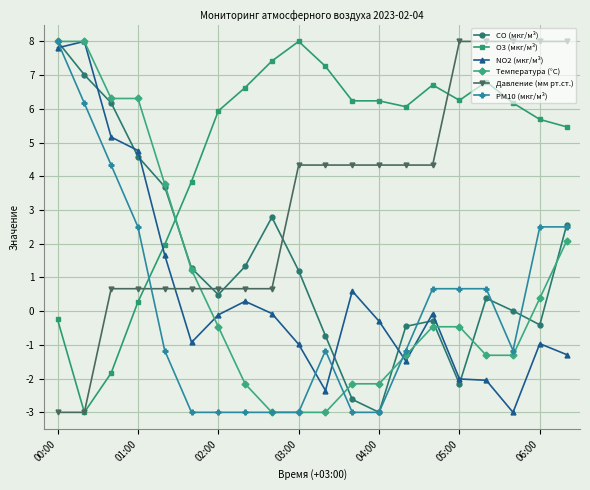

True or false: Давление (мм рт.ст.) and CO (мкг/м³) intersect in this chart.

True